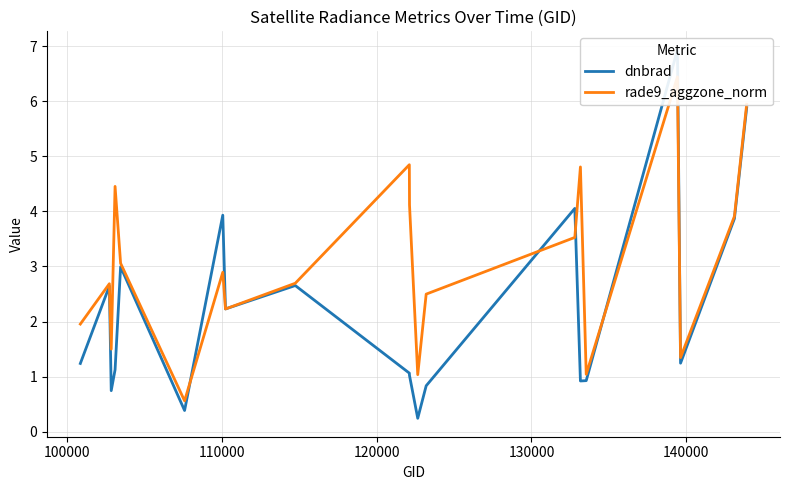

How many values in the dnbrad series are below 1?

6